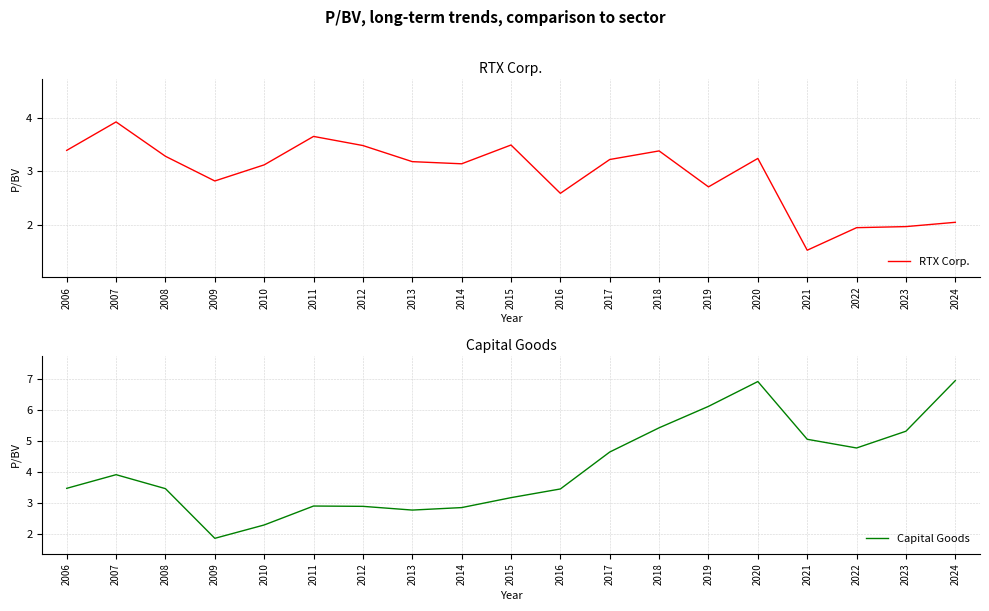

True or false: RTX Corp. and Capital Goods intersect in this chart.

True